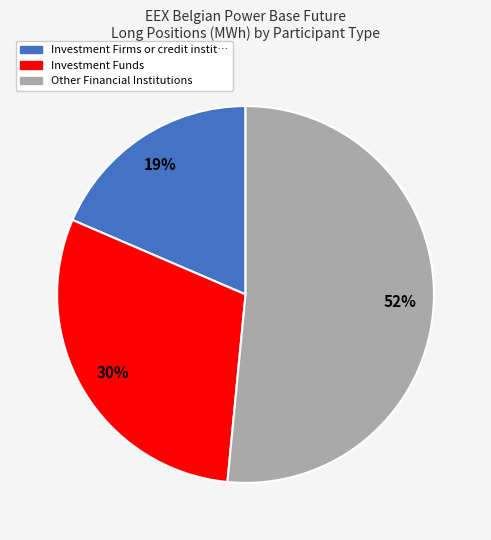

To the nearest percent, what is the difference between the largest and smallest slice percentages?

33%